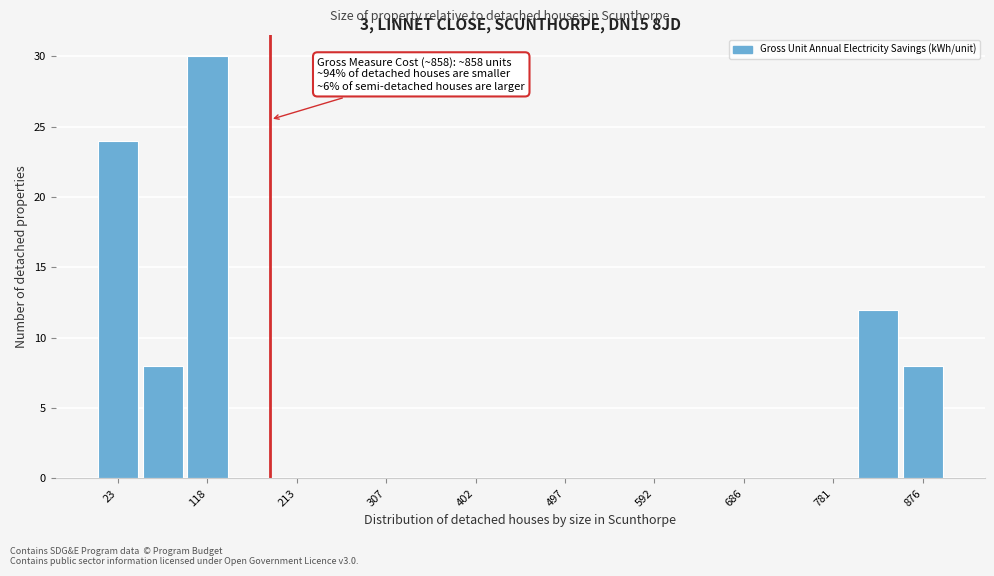

Which range on the x-axis has the tallest bar?

90 to 140